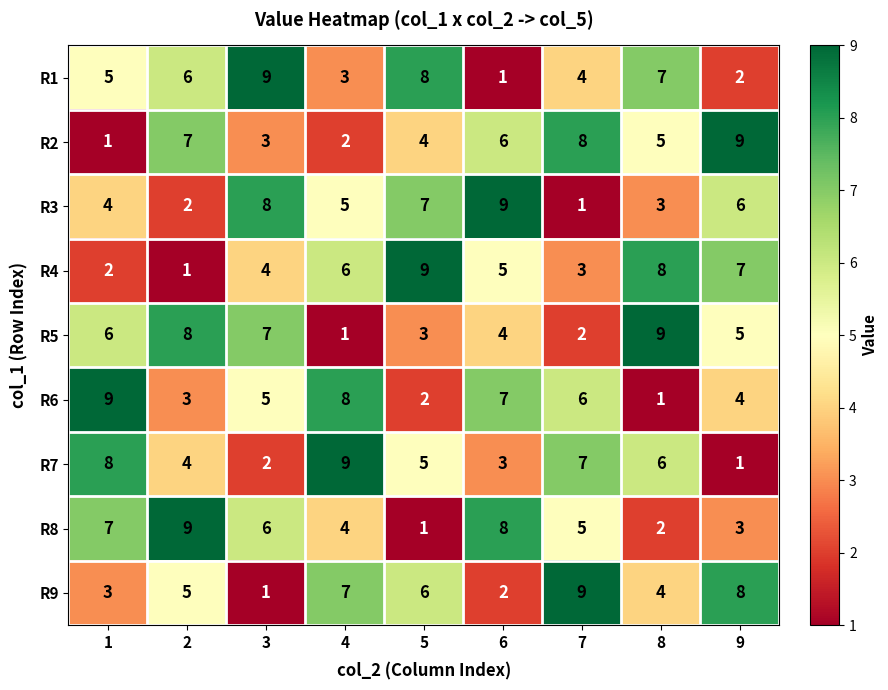

Is it true that R6 equals 1 at 8?

True